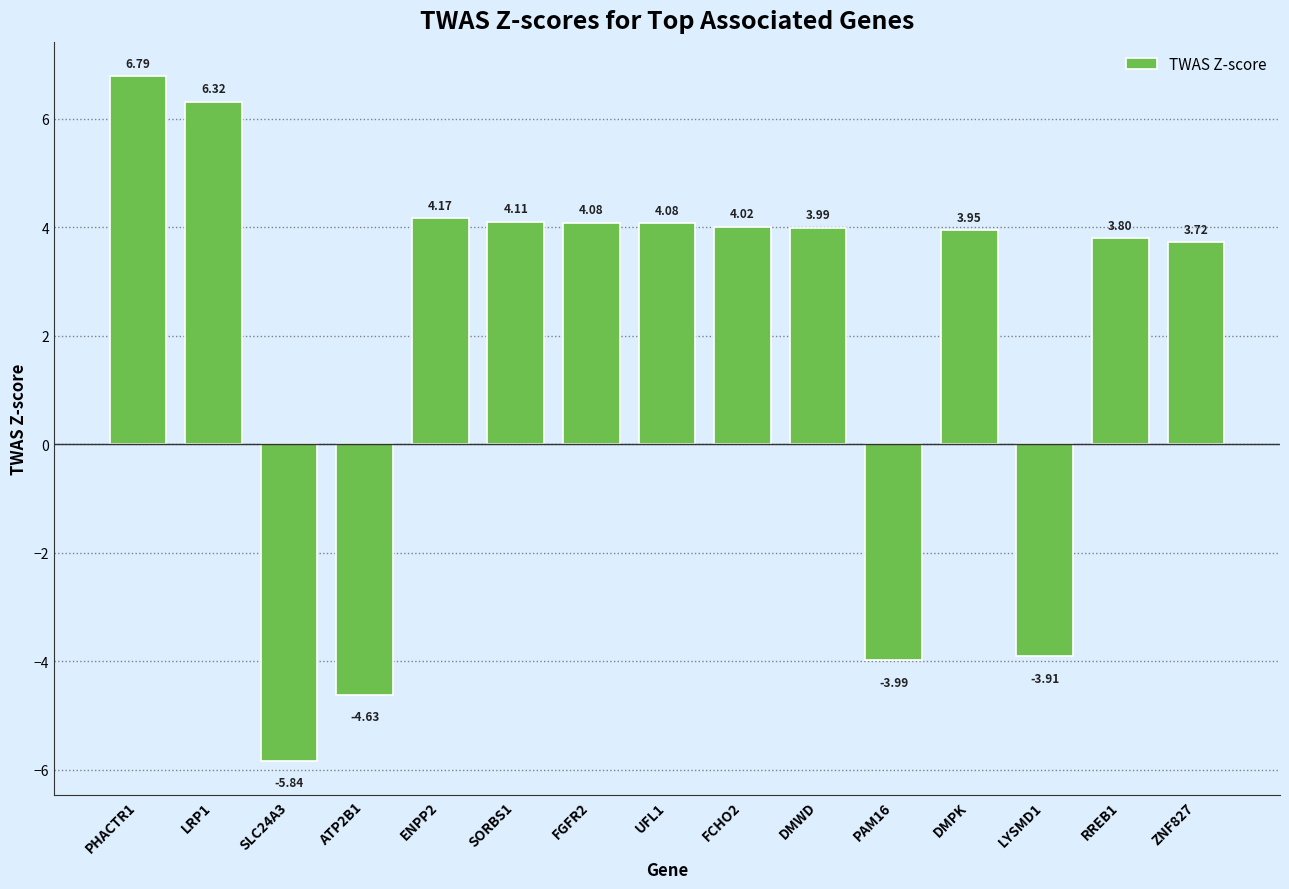

What is the label of the 4th bar from the right?

DMPK